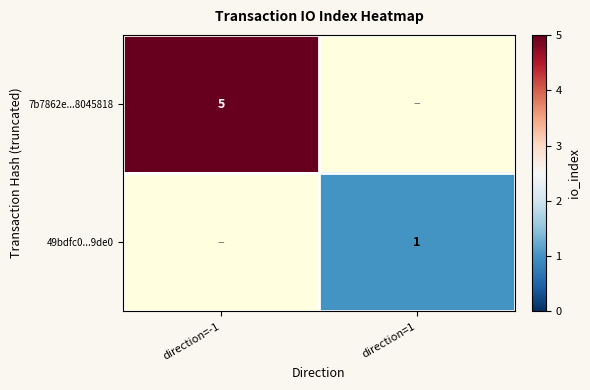

Which label corresponds to the smallest value in the chart?

direction=1